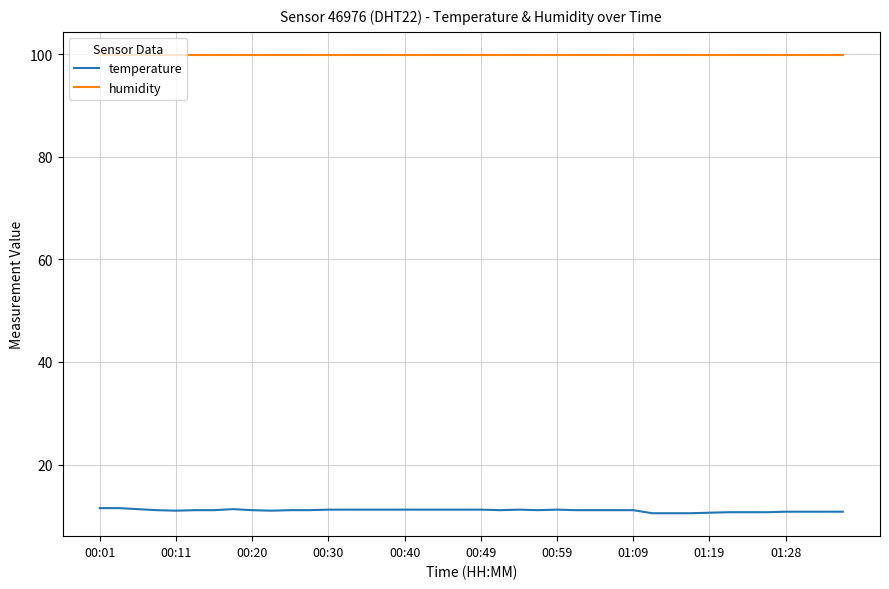

Which series has the largest total across all categories?

humidity